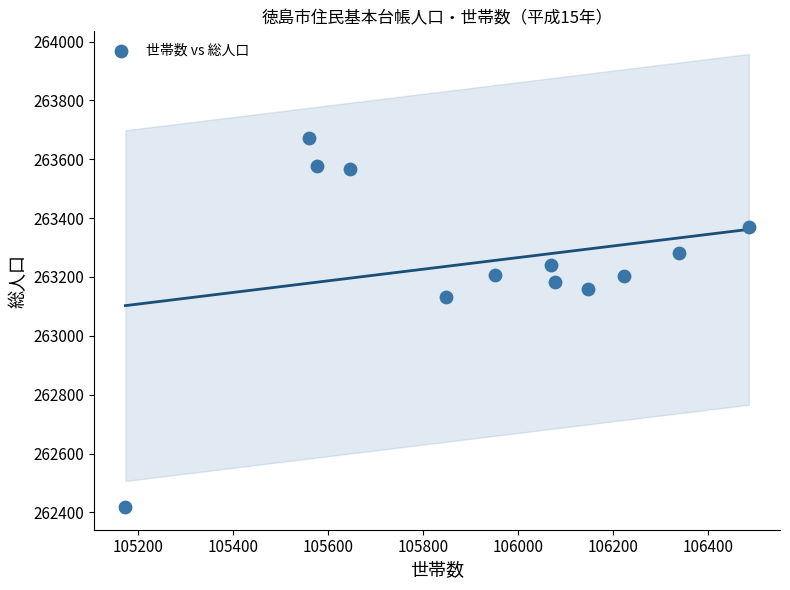

What Y value in the scatter plot is closest to 263045?

263132